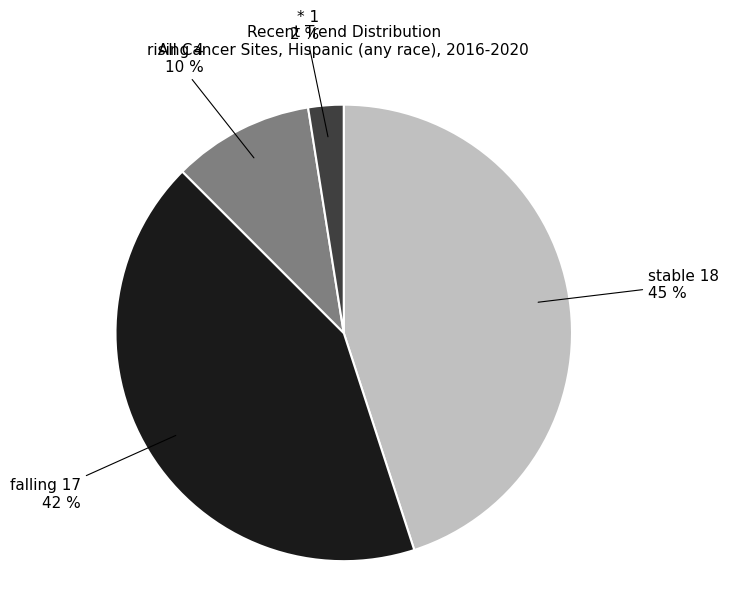

Which has a higher value, rising or *?

rising